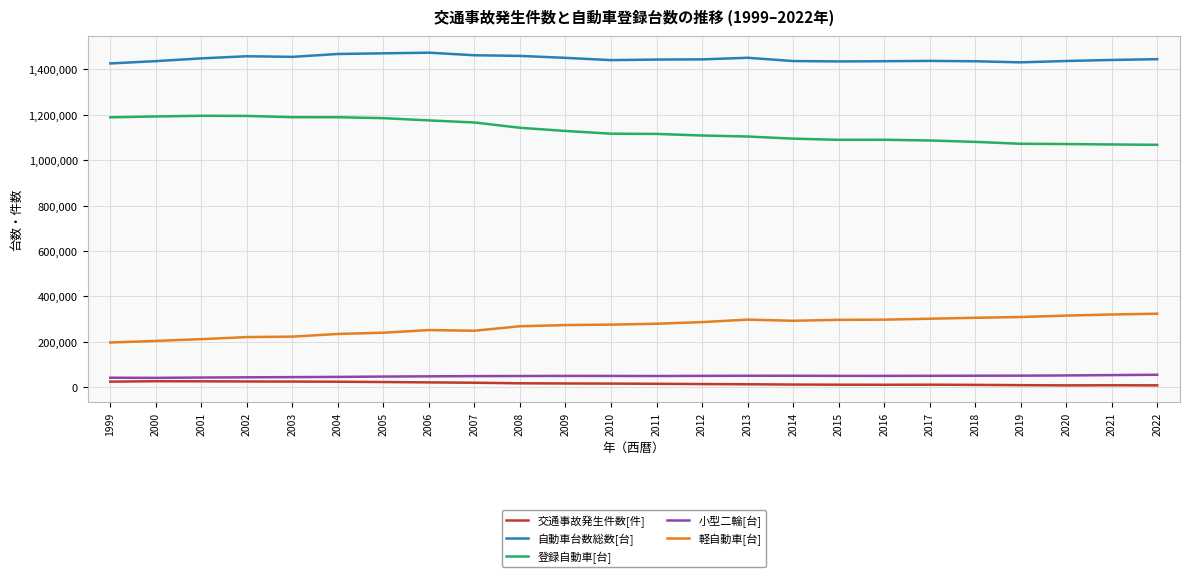

What is the lowest value of the 軽自動車[台] series?

196372